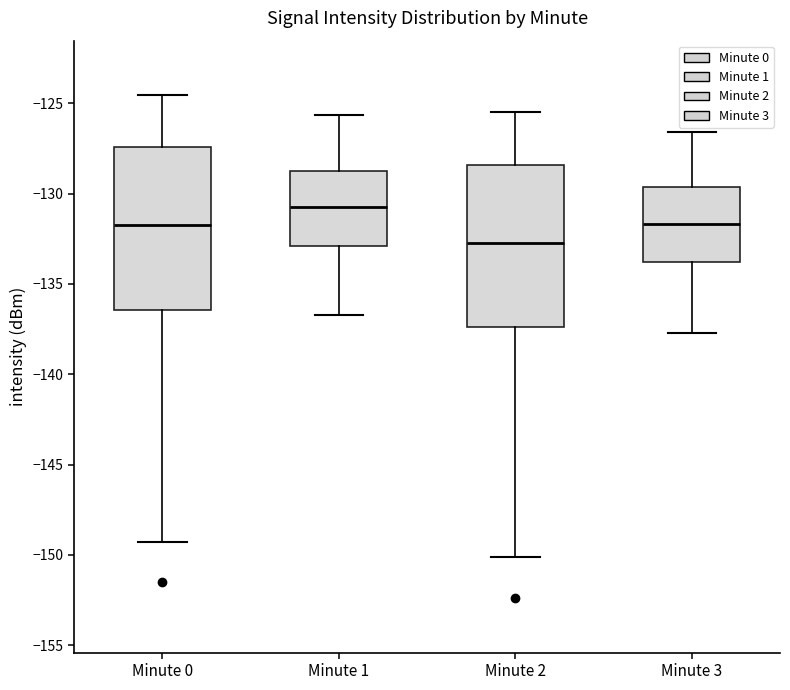

Reading left to right, transcribe this box plot: for each box, give where its median line is, the range the box spans, and where its two whiskers end, as read against the y-axis. The values are not printed on the chart, so give them approximately, as read against the axis.

Minute 0: median -132.0, box -136.5 to -127.5, whiskers -149.5 to -124.5
Minute 1: median -130.5, box -133.0 to -128.5, whiskers -136.5 to -125.5
Minute 2: median -132.5, box -137.5 to -128.5, whiskers -150.0 to -125.5
Minute 3: median -131.5, box -134.0 to -129.5, whiskers -137.5 to -126.5